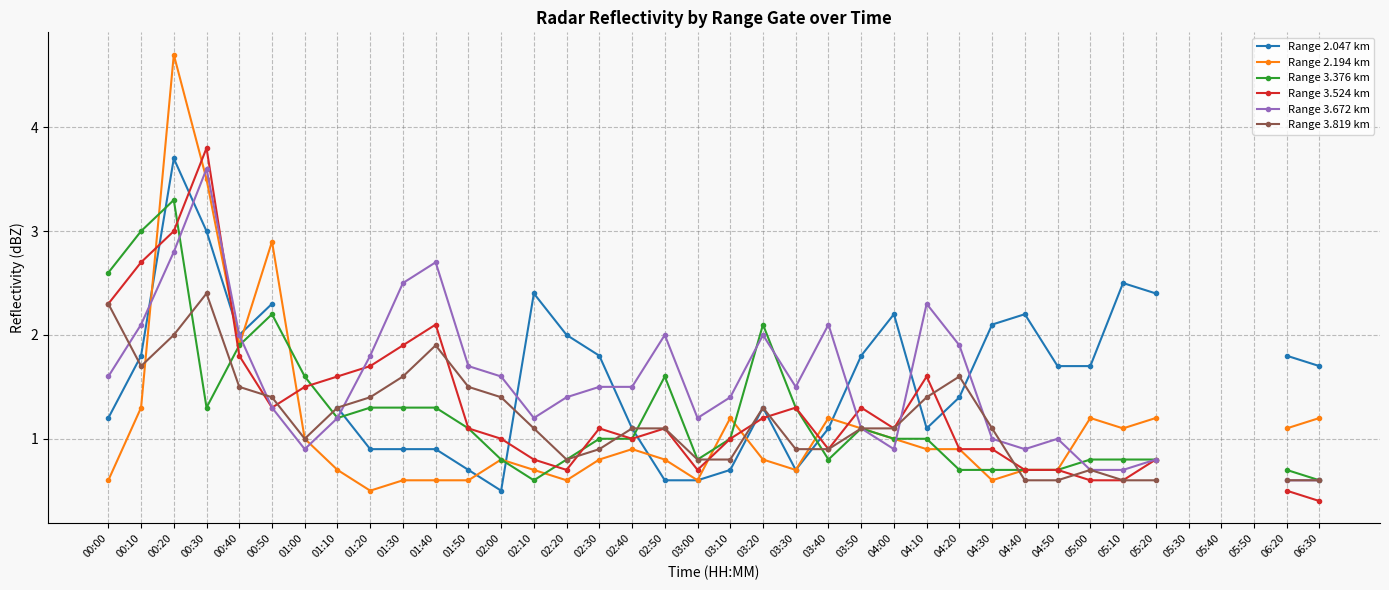

Rank the categories by Range 3.672 km value from lowest to highest.

06:20, 06:30, 05:00, 05:10, 05:20, 01:00, 04:00, 04:40, 04:30, 04:50, 03:50, 01:10, 02:10, 03:00, 00:50, 02:20, 03:10, 02:30, 02:40, 03:30, 00:00, 02:00, 01:50, 01:20, 04:20, 00:40, 02:50, 03:20, 00:10, 03:40, 04:10, 01:30, 01:40, 00:20, 00:30, 05:30, 05:40, 05:50